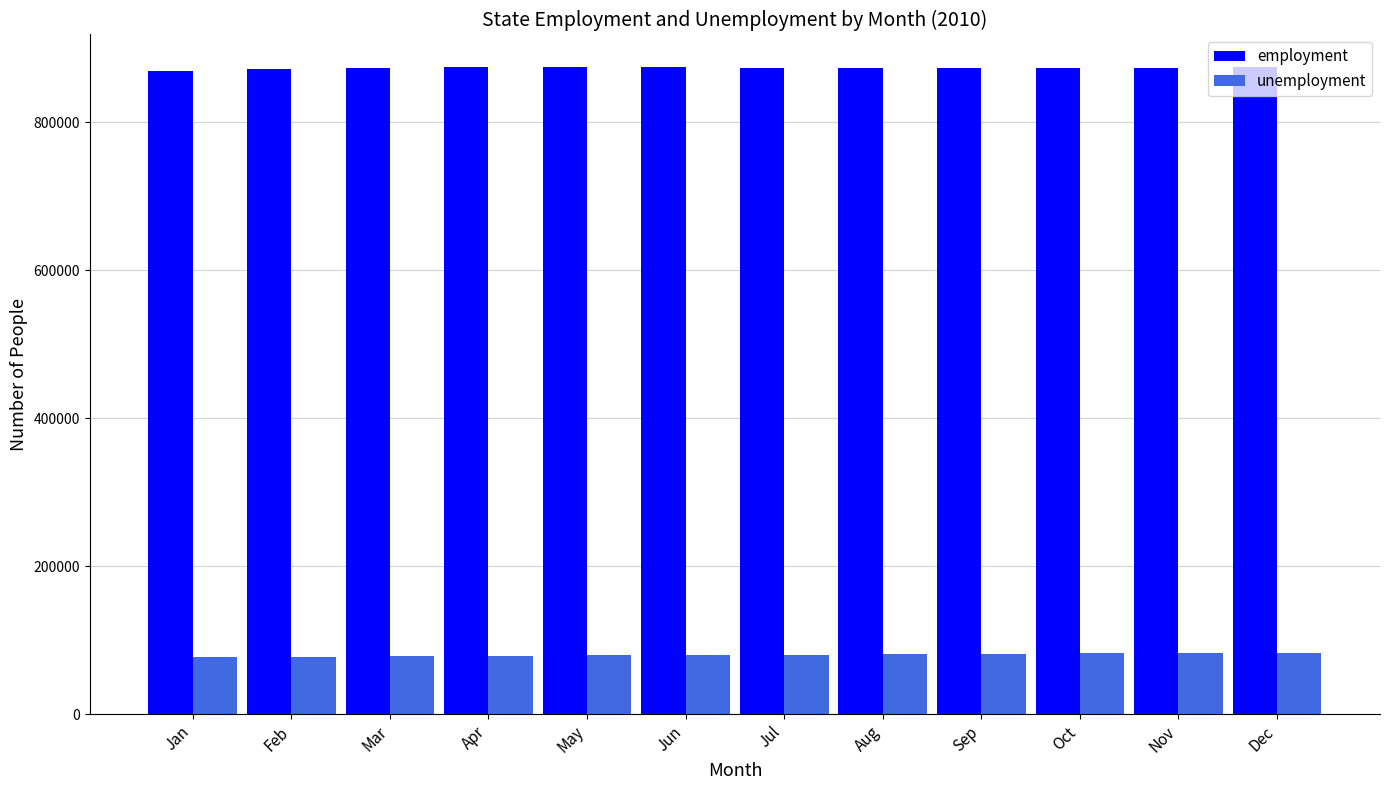

What is the difference between the highest and lowest values at Mar?

795357